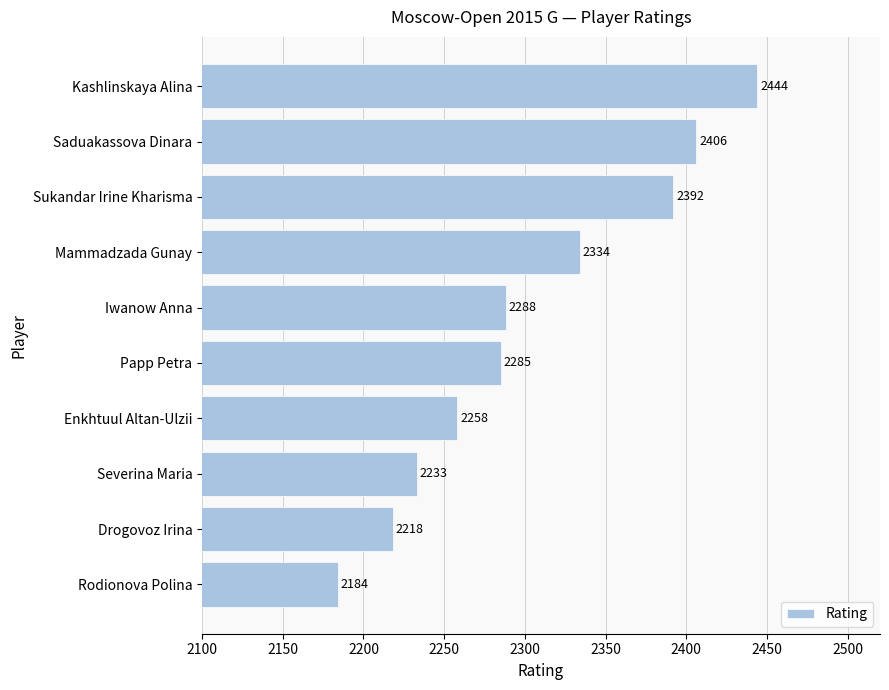

Reading bottom to top, extract all data points from this chart.

2184	2218	2233	2258	2285	2288	2334	2392	2406	2444